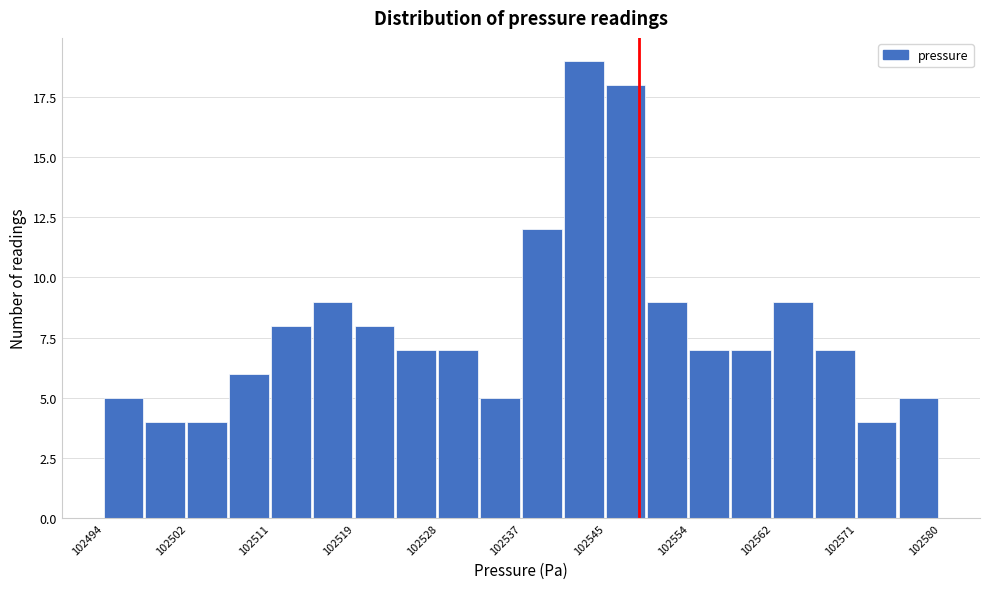

What is the height of the bar covering 102528.4 to 102532.7 on the x-axis? Neither the bar edges nor the heights are printed on the chart, so give them approximately, as read against the axes.

7